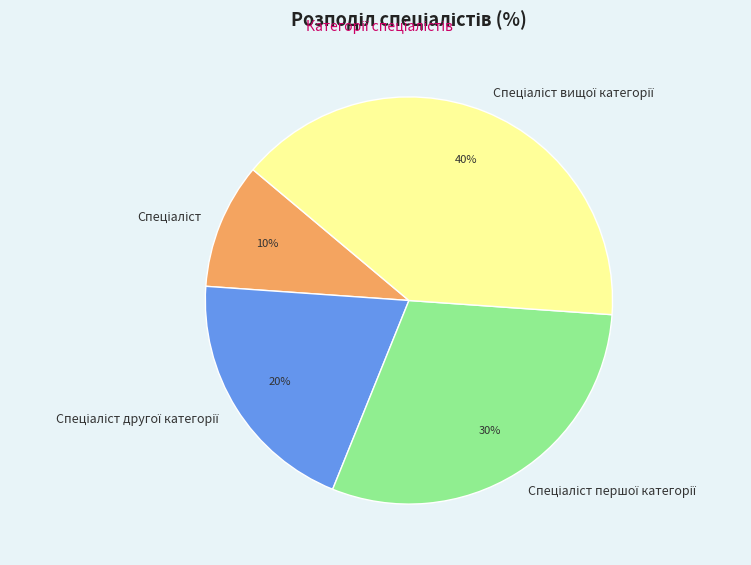

To the nearest percent, what is the difference between the largest and smallest slice percentages?

30%